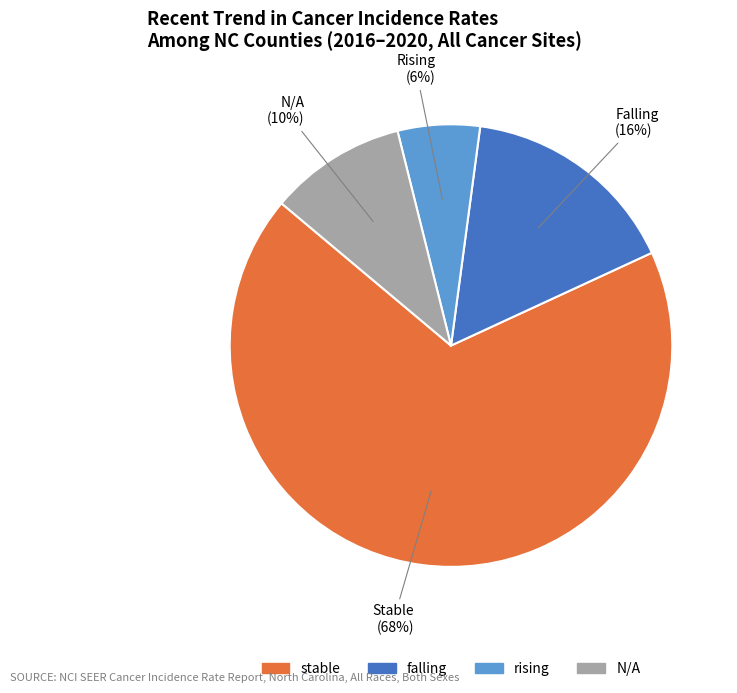

Count the number of slices in the pie.

4